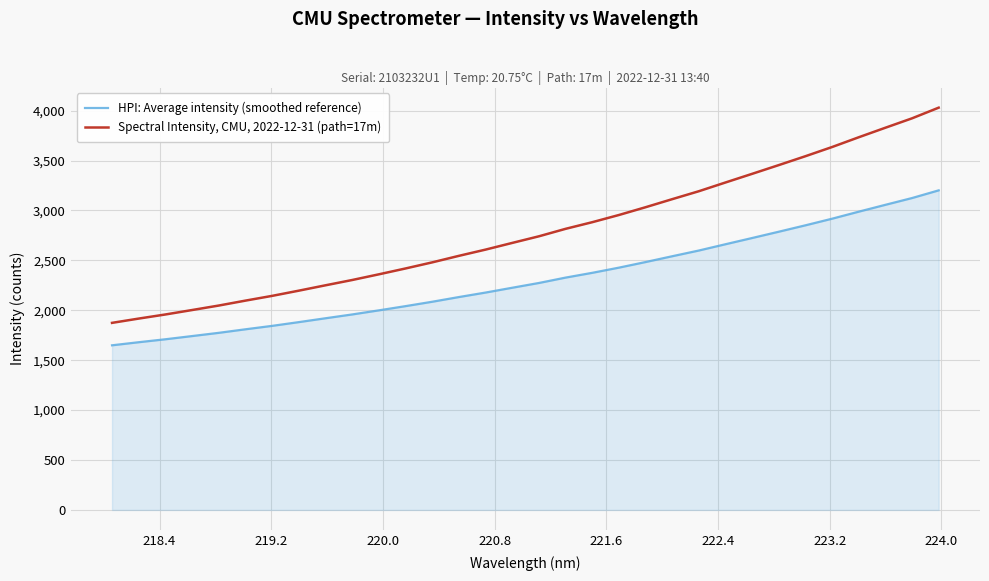

Which series has the widest spread of values?

Spectral Intensity, CMU, 2022-12-31 (path=17m)